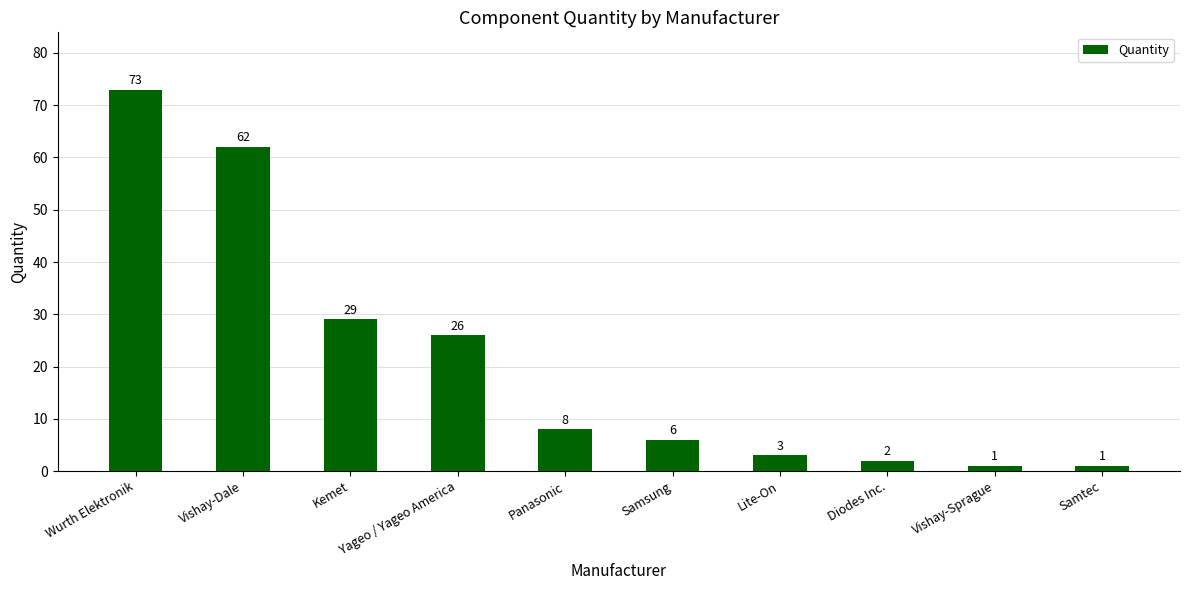

At which label is the value closest to 37?

Kemet